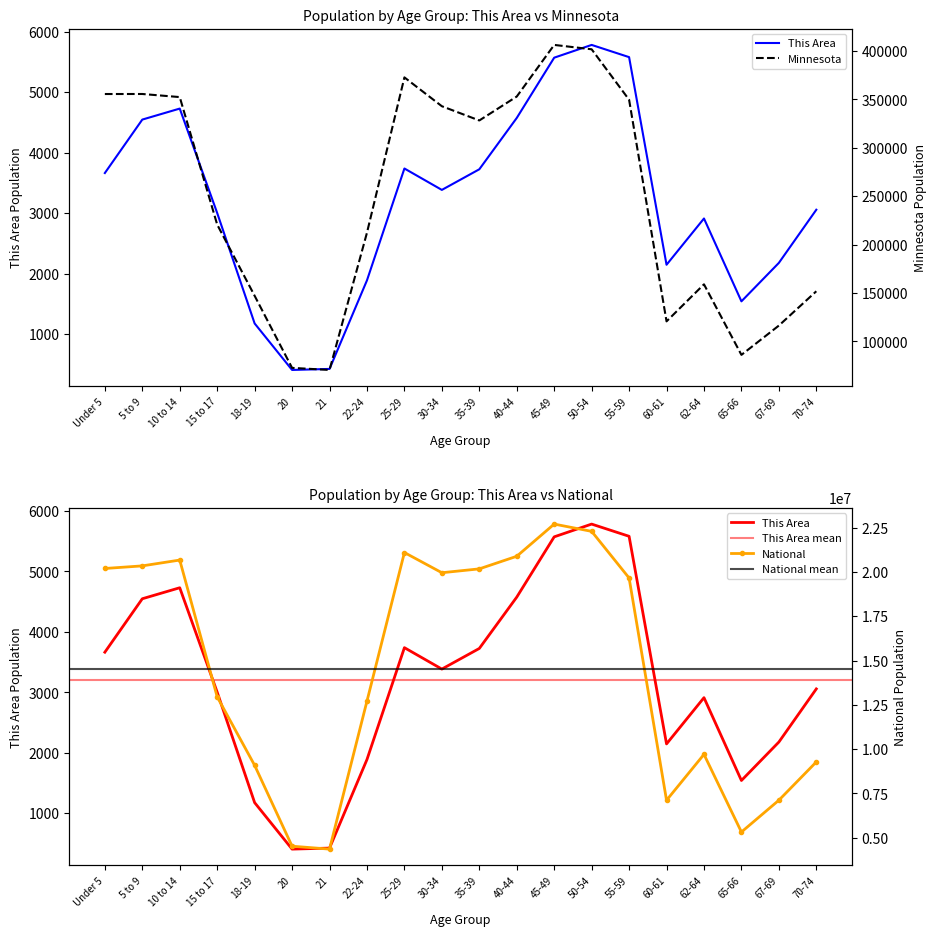

At how many categories does at least one series exceed 19706277?

9